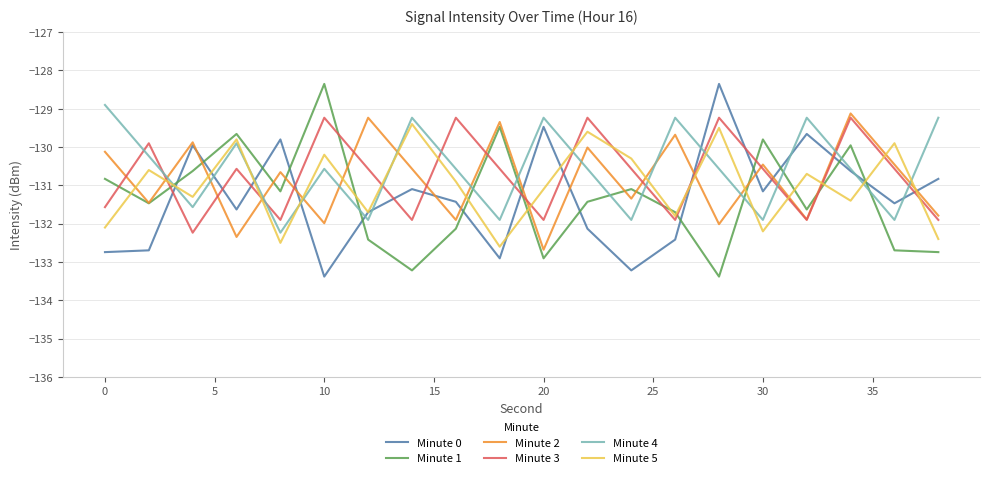

What is the highest value of the Minute 1 series?

-128.4